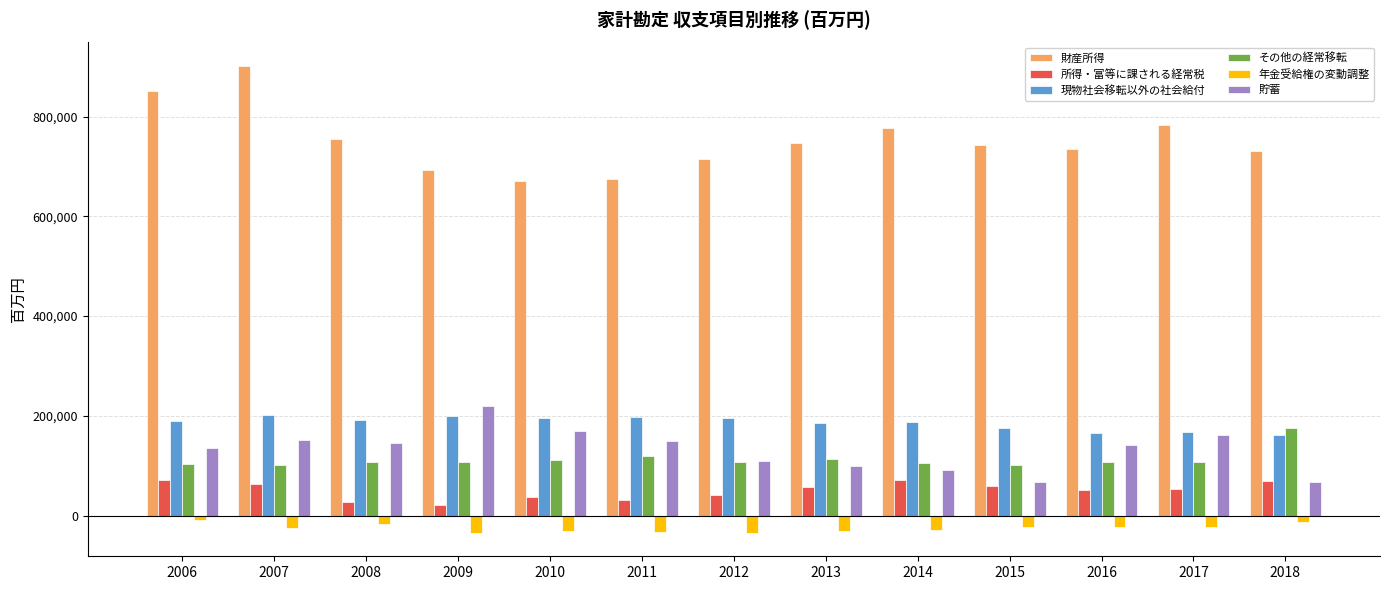

What is the maximum value for 現物社会移転以外の社会給付?

201663